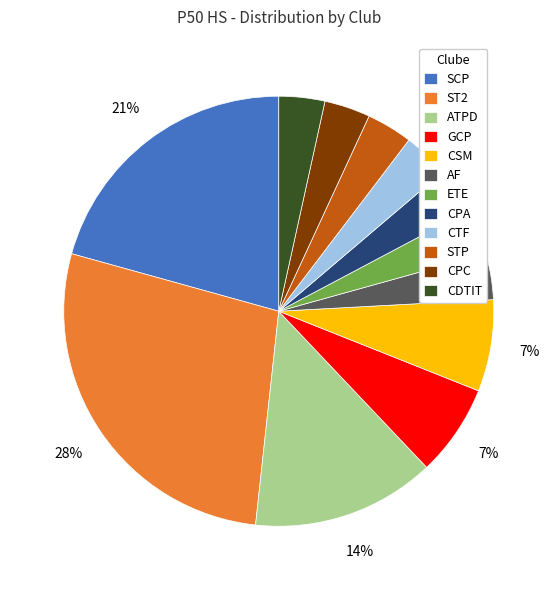

How many slices are in this pie chart?

12